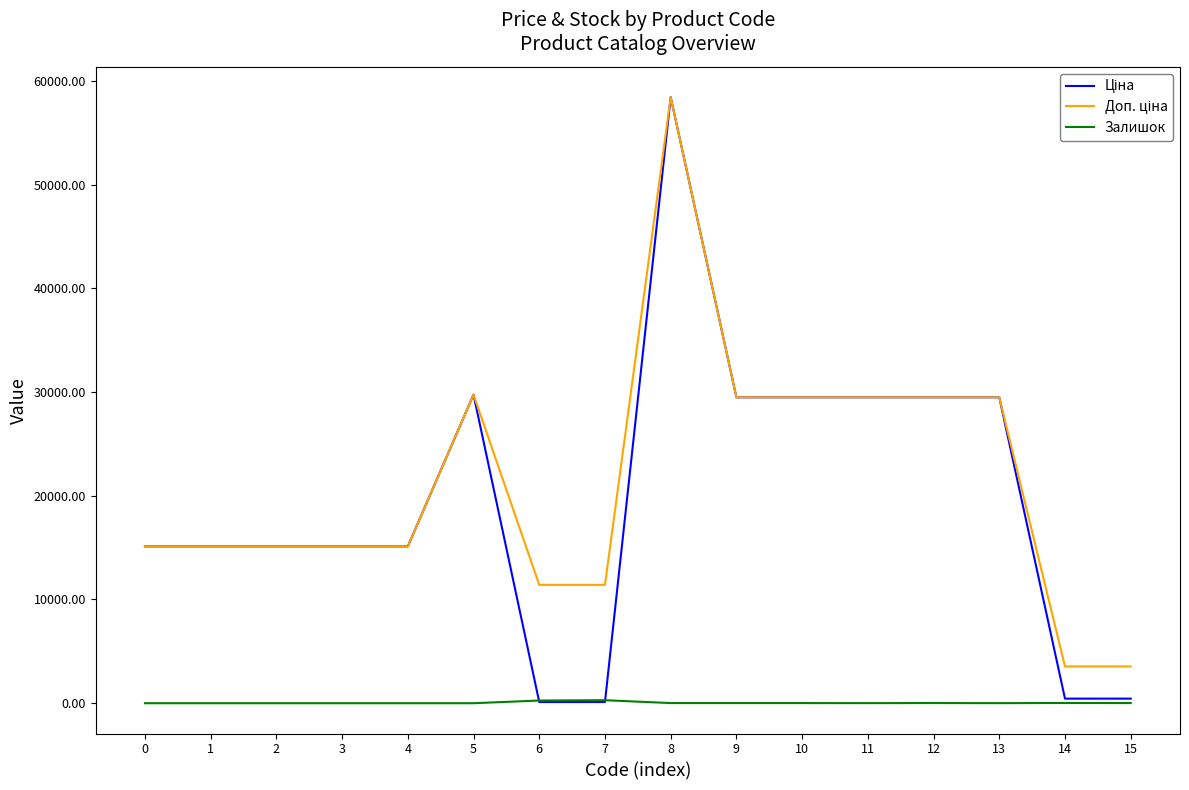

What is the difference between the highest and lowest values at 3?

15120.0